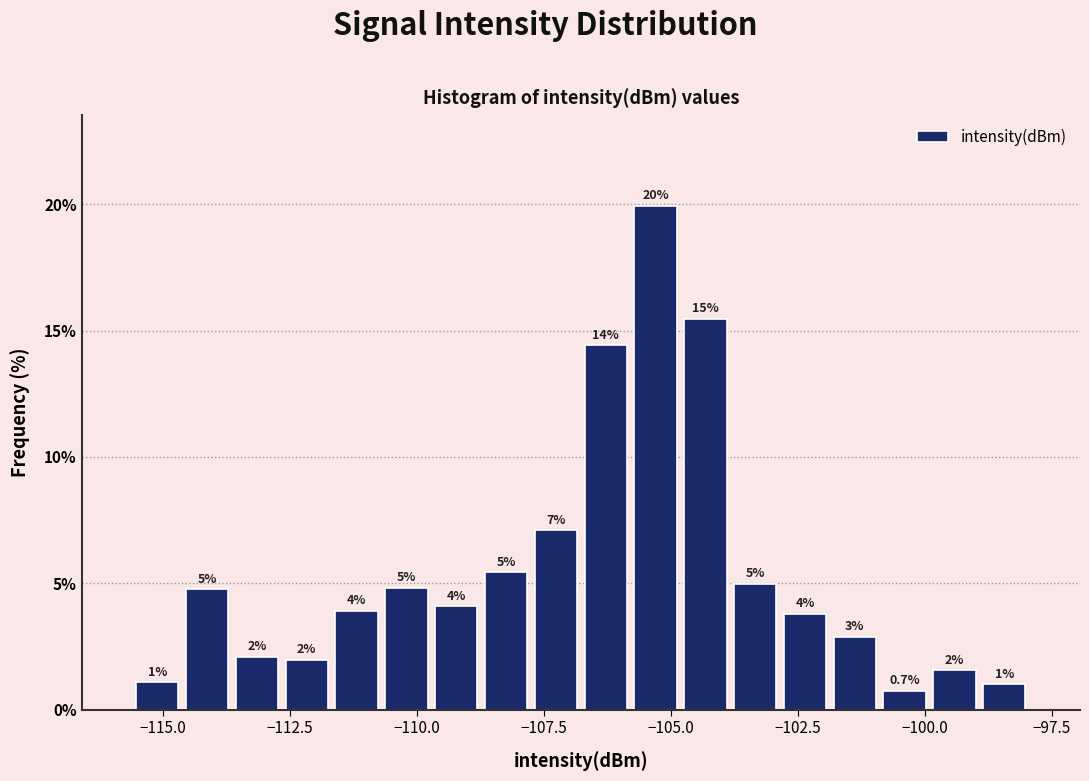

Read against the x-axis, roughly where is the centre of the tallest bar?

-105.5